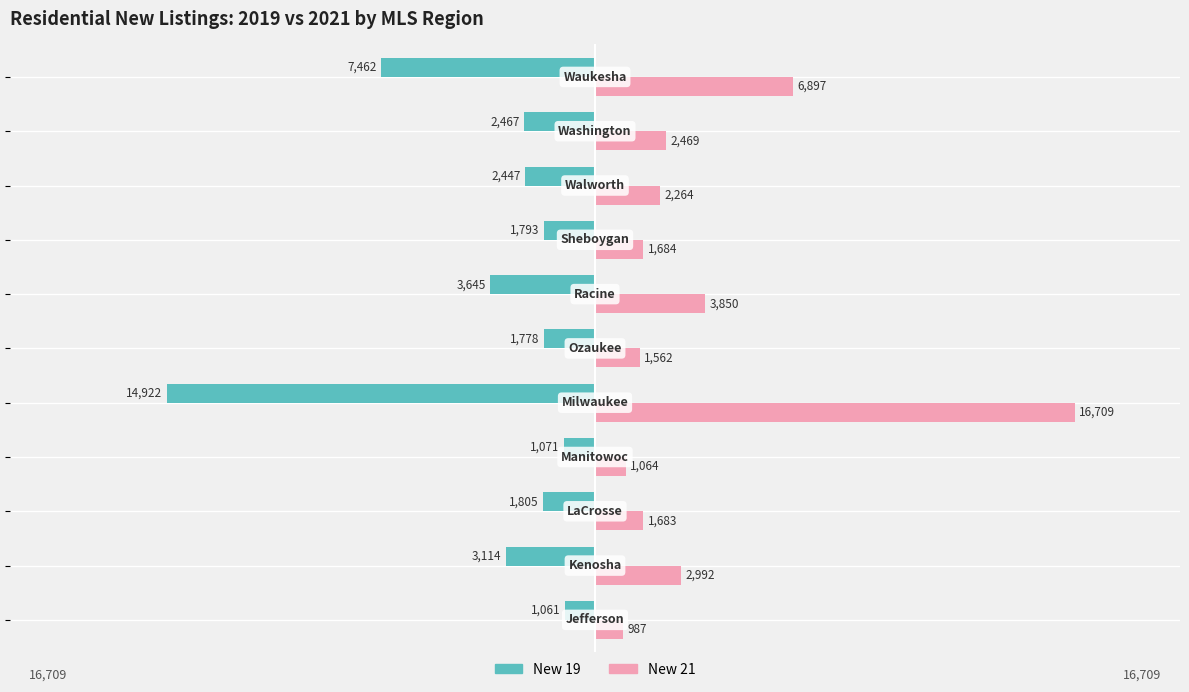

What are all the series names shown in the legend?

New 19, New 21